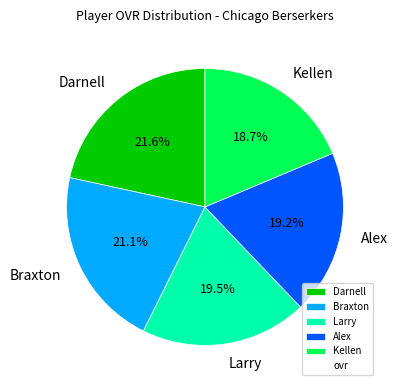

Is there any slice that represents more than half of the pie?

No